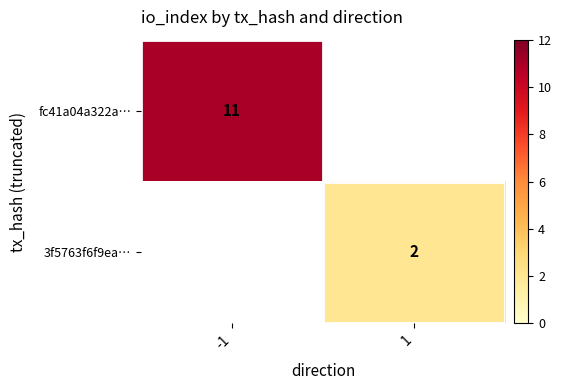

Is it true that fc41a04a322a… equals 6 at 1?

False